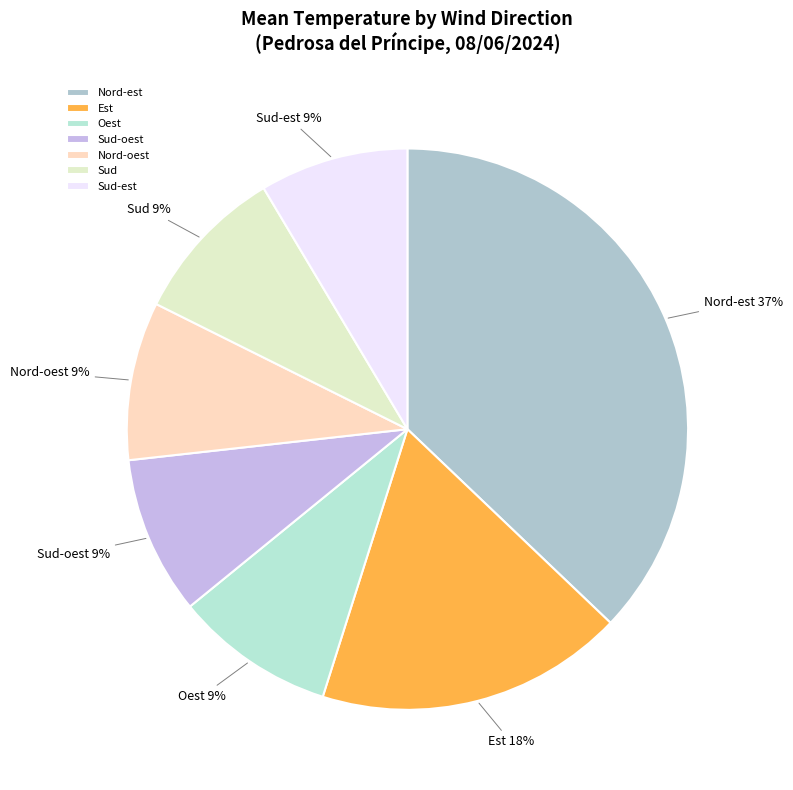

What is the largest slice in the pie chart?

Nord-est